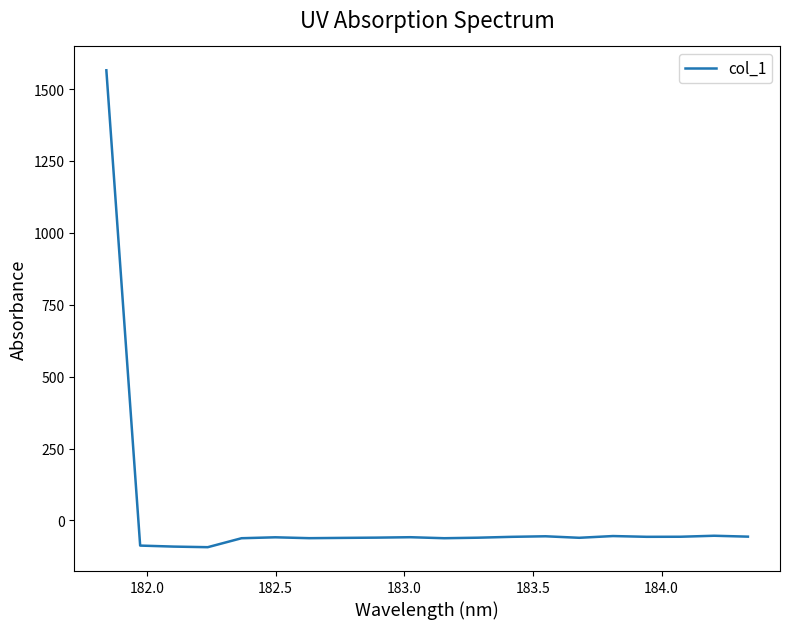

What is the difference between the maximum and minimum values?

1658.2